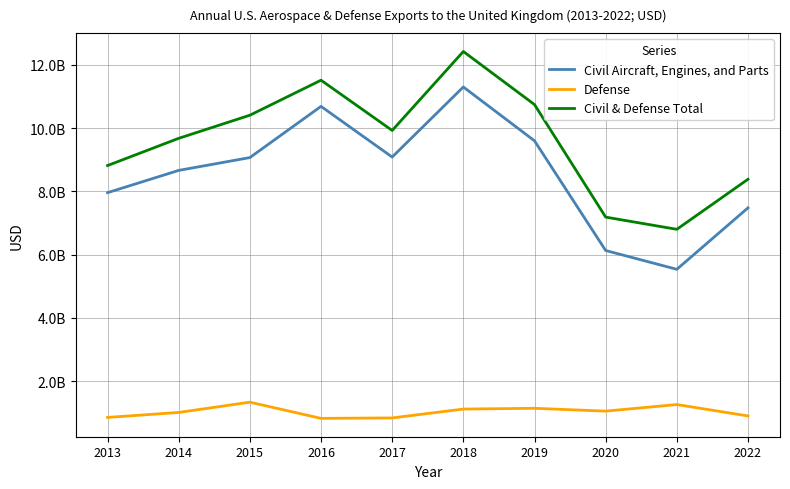

What is the spread (max minus min) of values at 2014?

8660538904